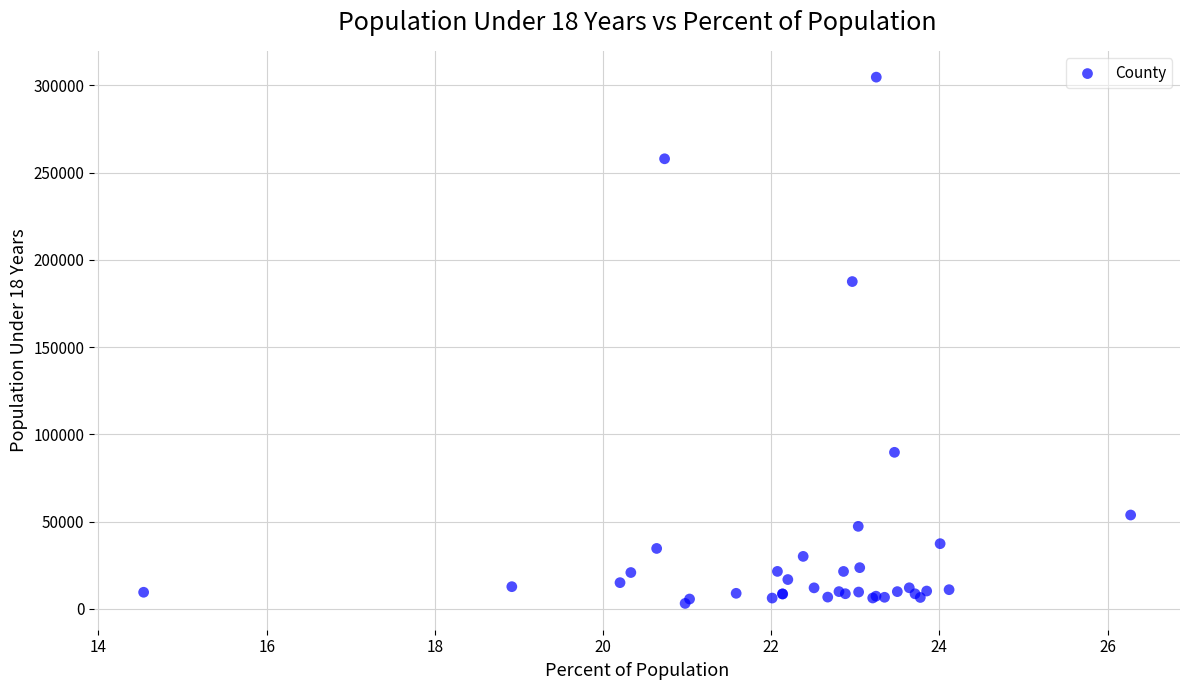

What Y value in the scatter plot is closest to 153913?

187547